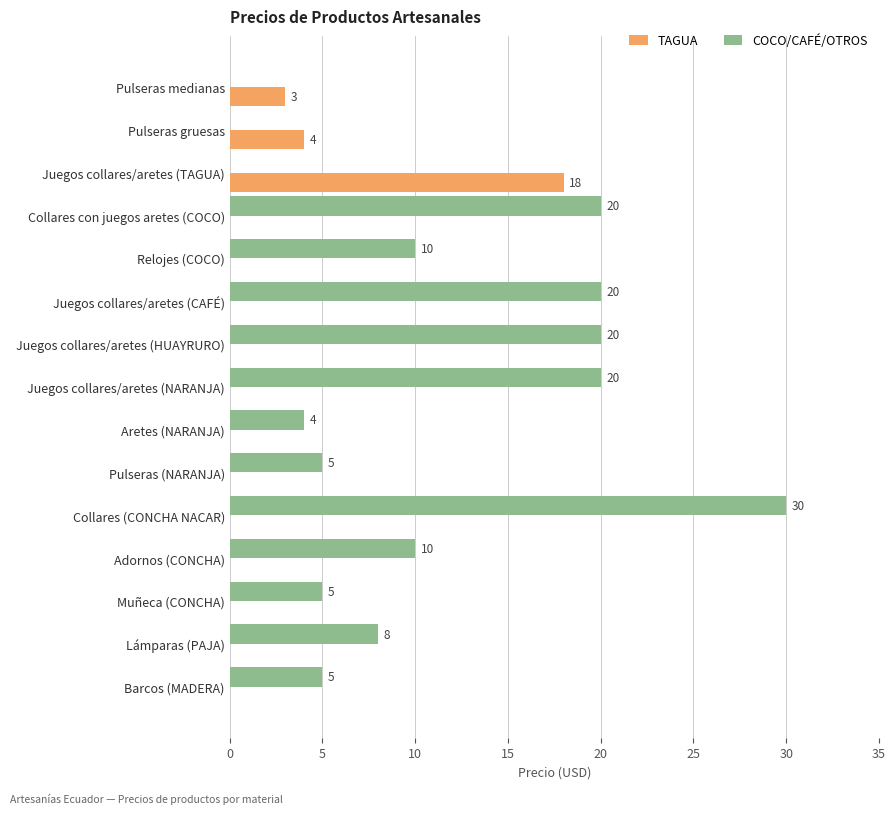

The COCO/CAFÉ/OTROS series shows 20 at Juegos collares/aretes (NARANJA). True or false?

True